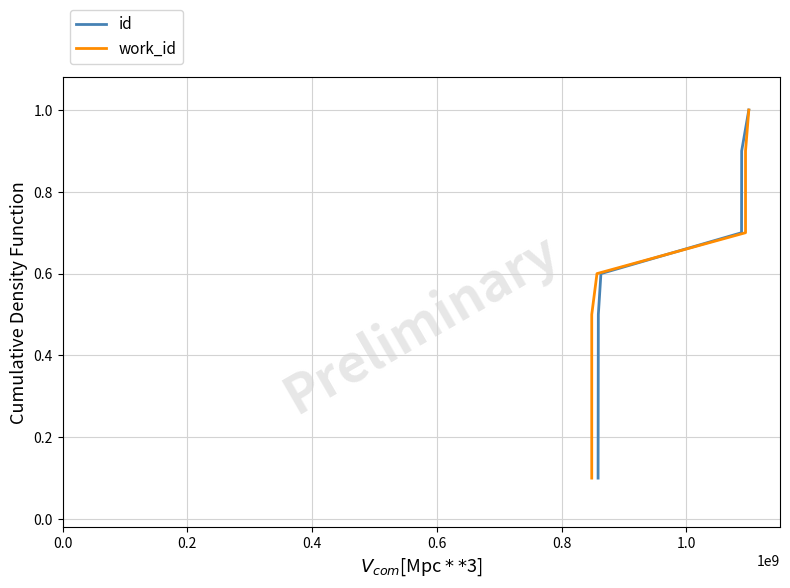

Is the value of work_id at 1.0 greater than the value of id at 0.6?

Yes